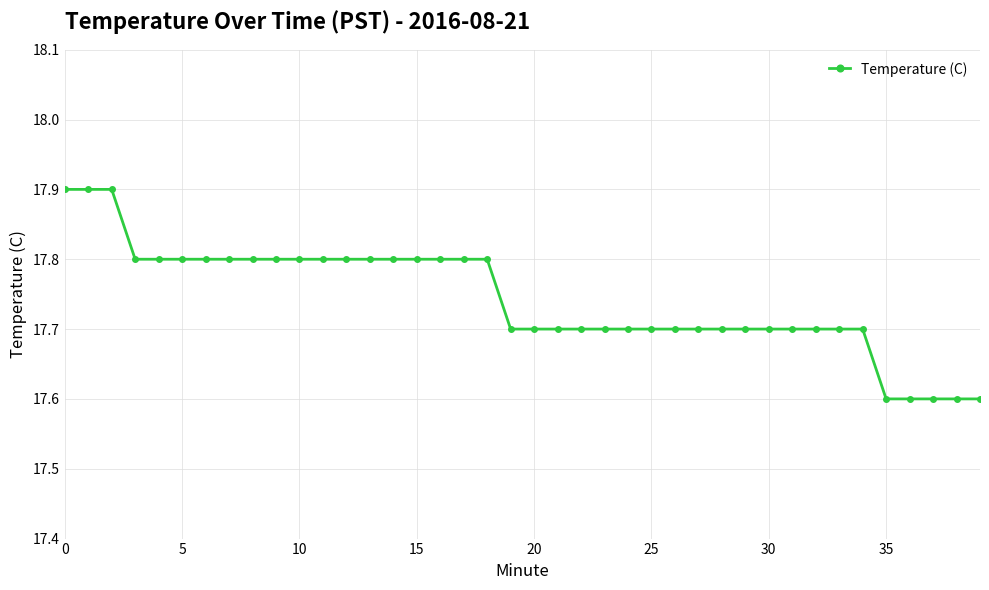

What is the difference between the maximum and minimum values?

0.3